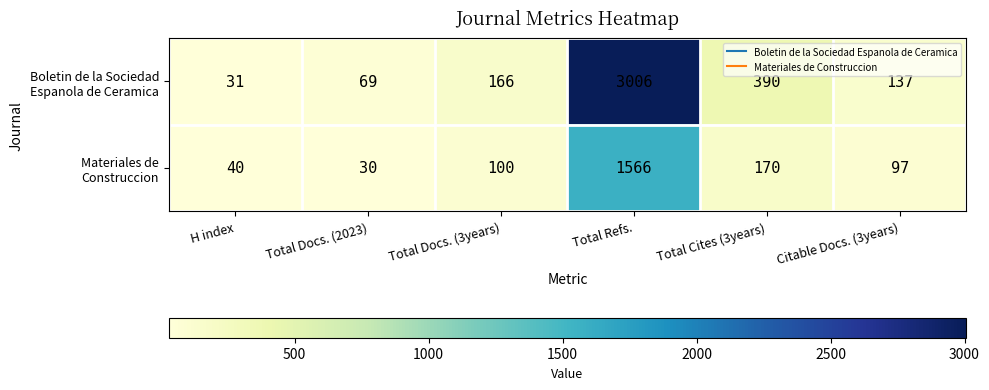

How many data points does each series have?

6